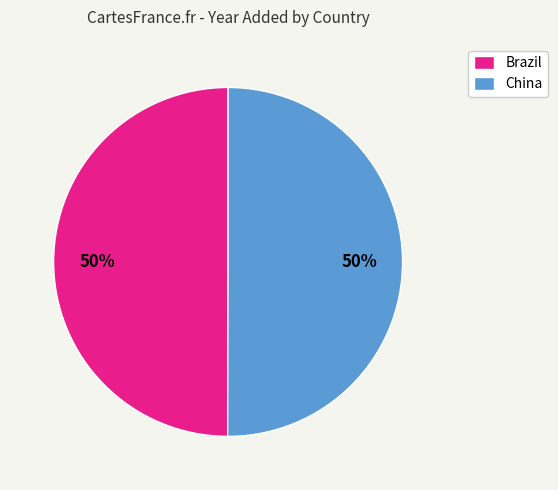

Combined, do China and Brazil account for over 50%?

Yes